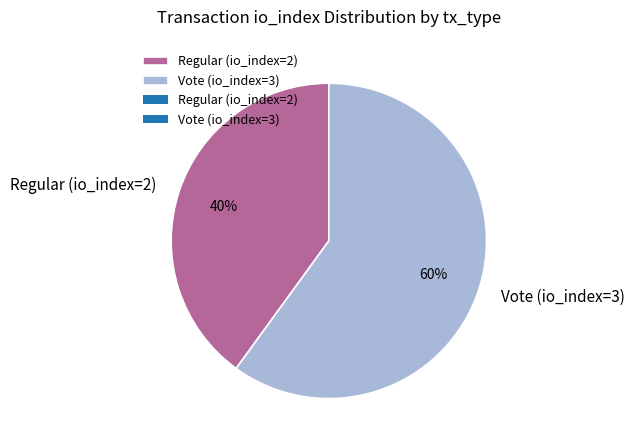

Count the number of slices in the pie.

2